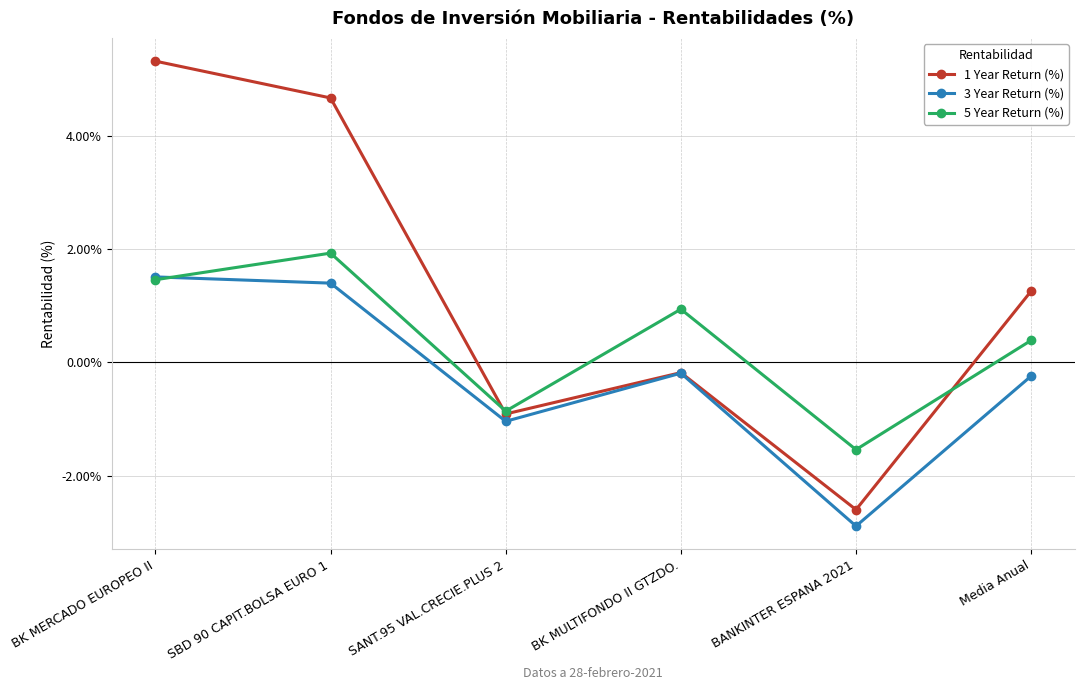

Rank the series by their average value, from lowest to highest.

3 Year Return (%), 5 Year Return (%), 1 Year Return (%)